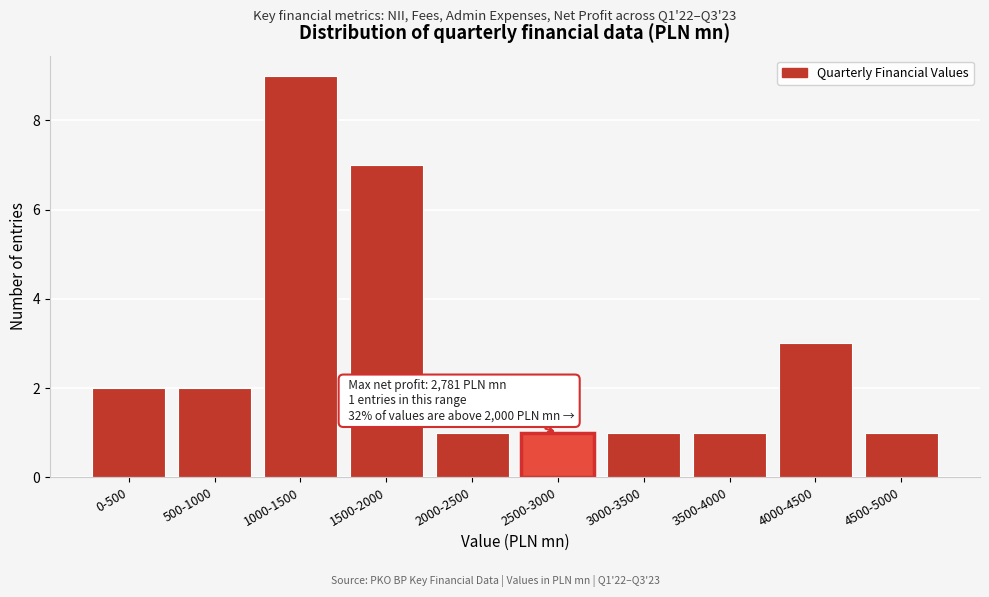

Reading left to right, transcribe all the data shown in this chart.

0-500=2	500-1000=2	1000-1500=9	1500-2000=7	2000-2500=1	2500-3000=1	3000-3500=1	3500-4000=1	4000-4500=3	4500-5000=1